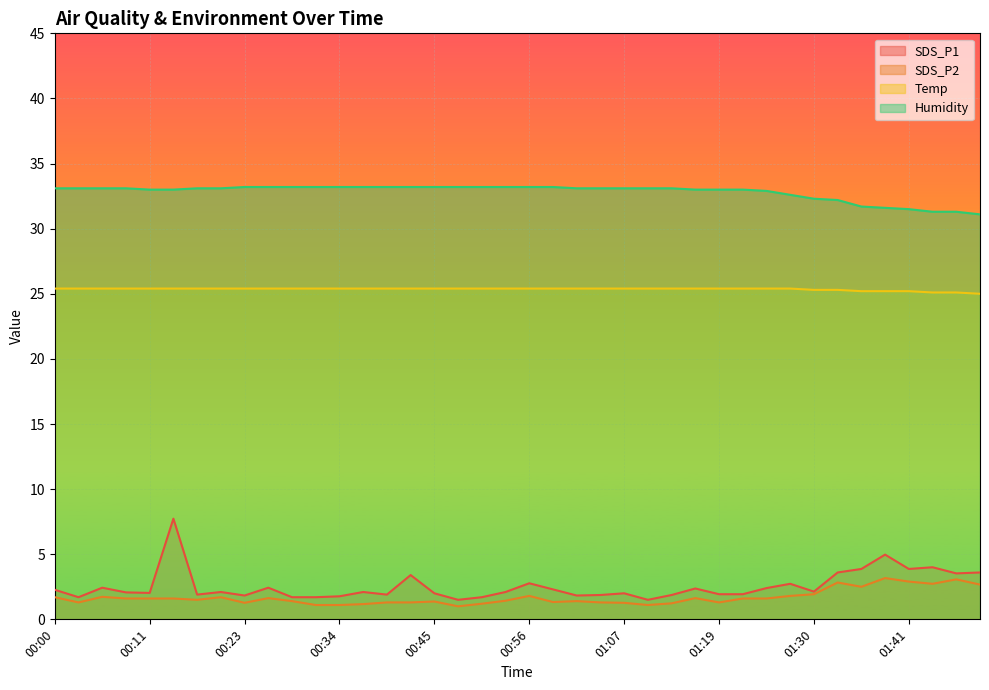

True or false: Temp and Humidity intersect in this chart.

False